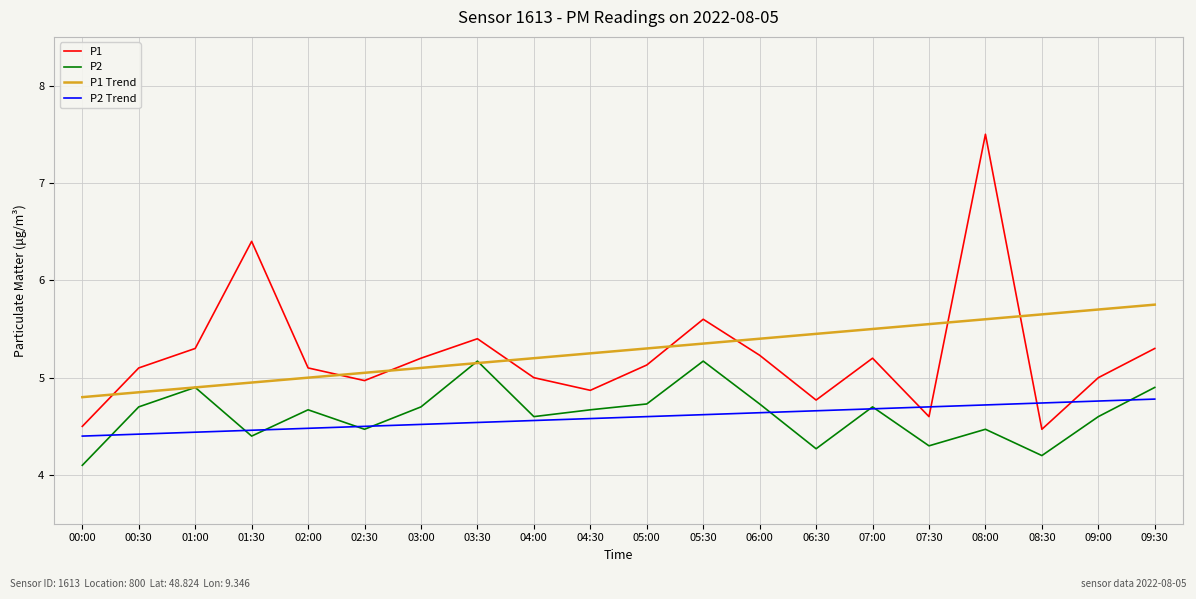

Is it true that P1 Trend equals 3.4 at 03:30?

False